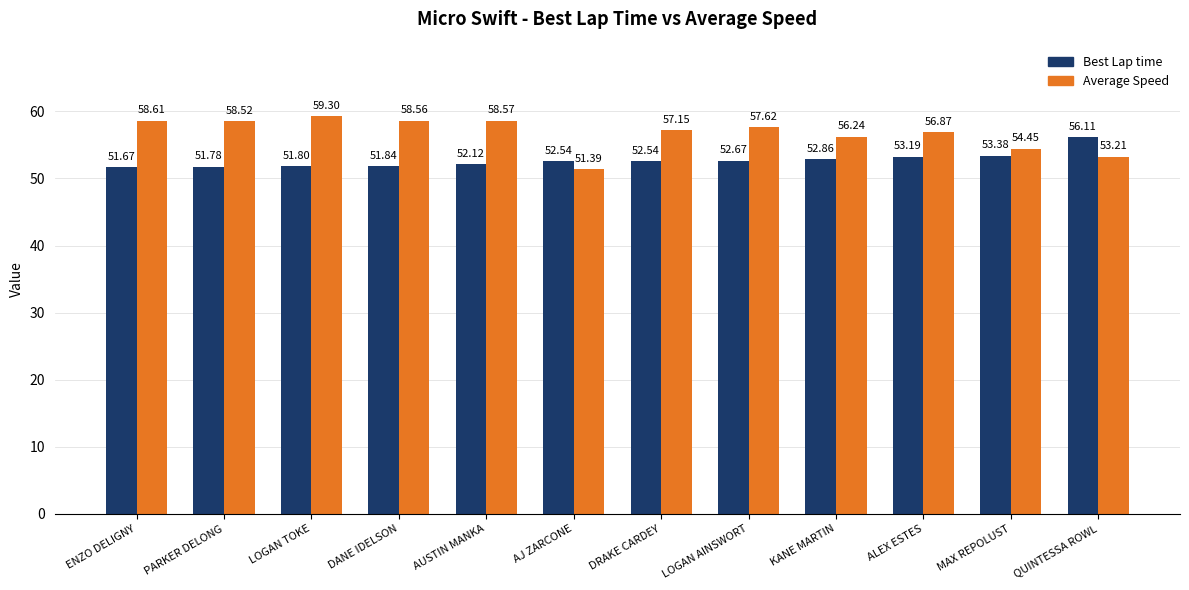

Which series has the widest spread of values?

Average Speed